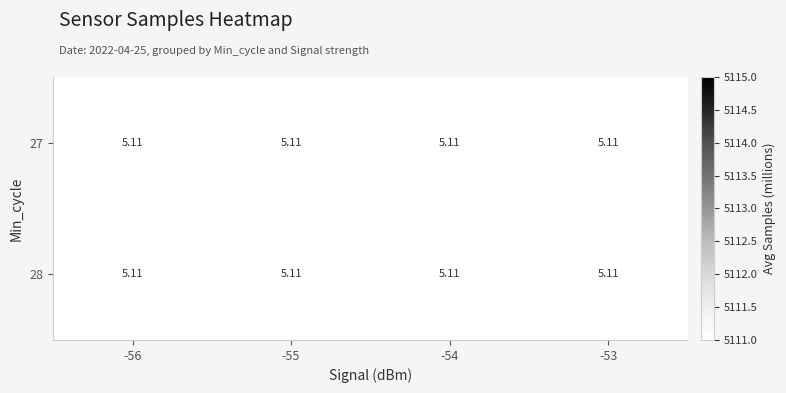

What is the sum of the 27 values at -55 and -54?

10.2